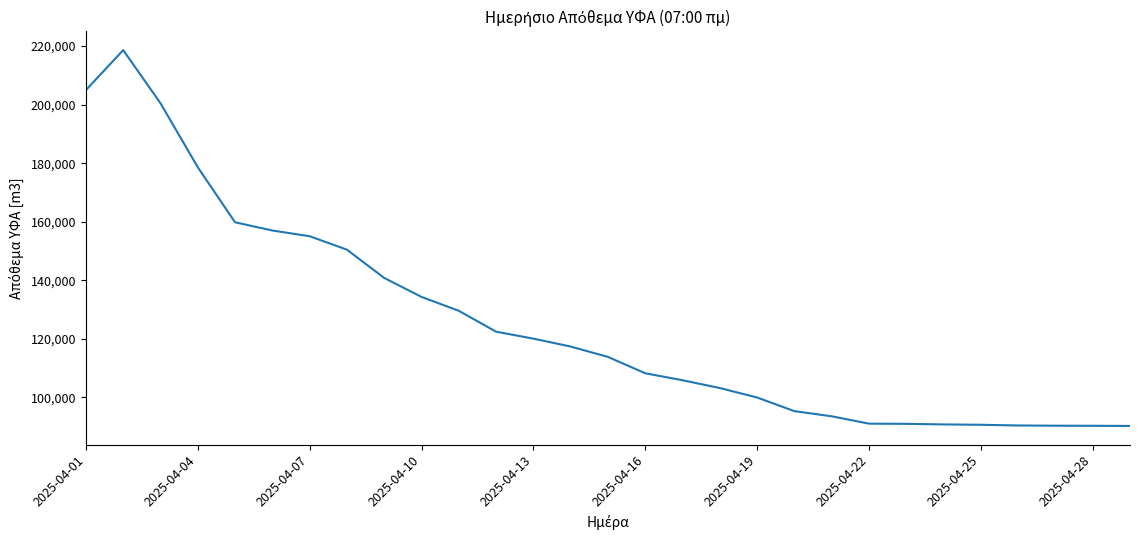

What is the maximum value shown in the chart?

218605.1